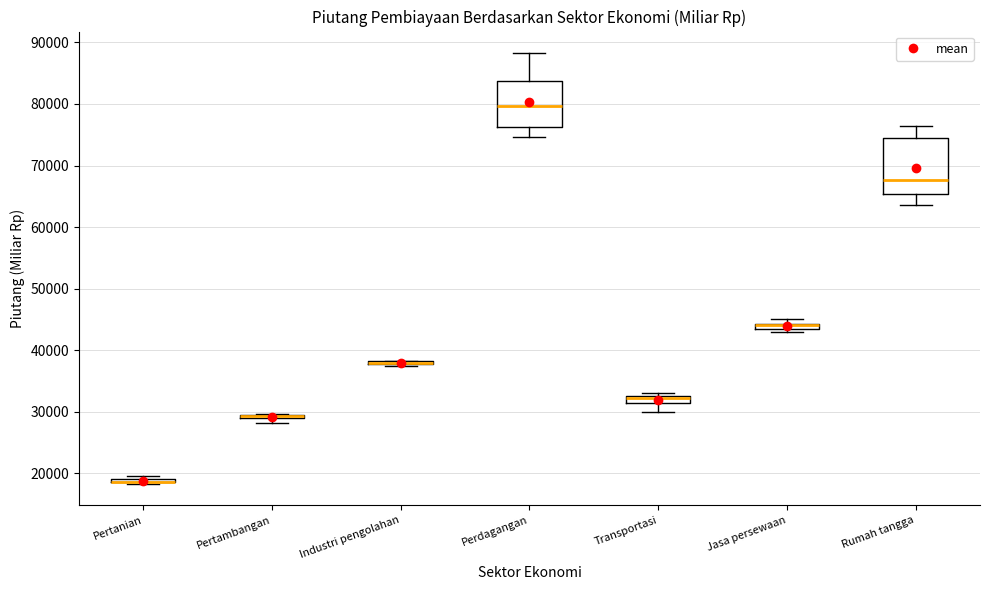

Where is the lower edge of the box for Rumah tangga on the y-axis? The values are not printed on the chart, so give them approximately, as read against the axis.

65000